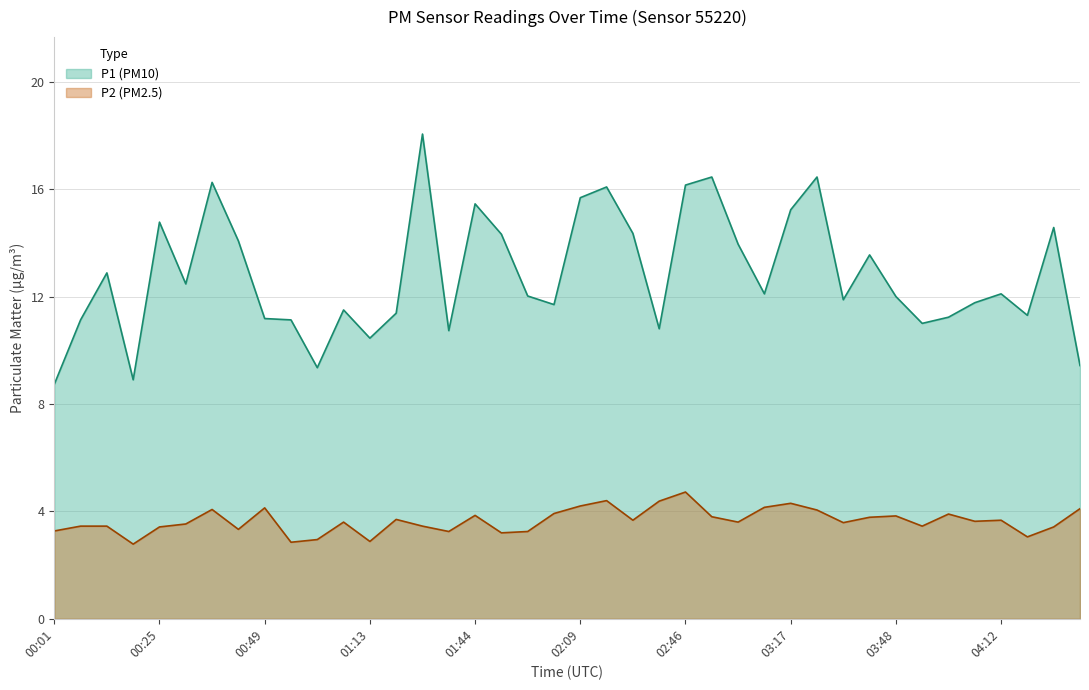

Which series changed the most between 00:13 and 04:00?

P1